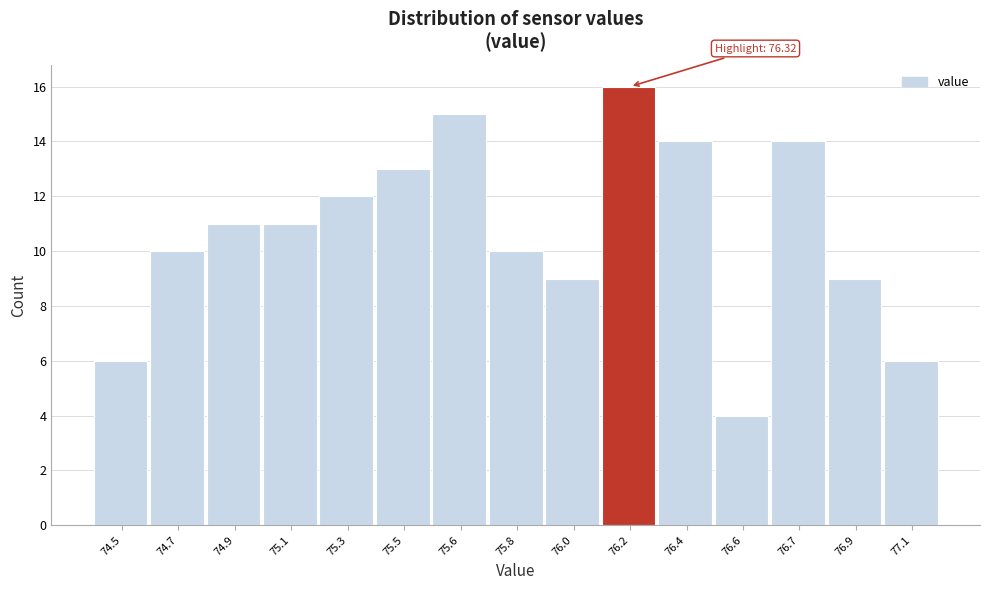

Reading left to right, extract all data points from this chart.

74.5=6	74.7=10	74.9=11	75.1=11	75.3=12	75.5=13	75.6=15	75.8=10	76.0=9	76.2=16	76.4=14	76.6=4	76.7=14	76.9=9	77.1=6